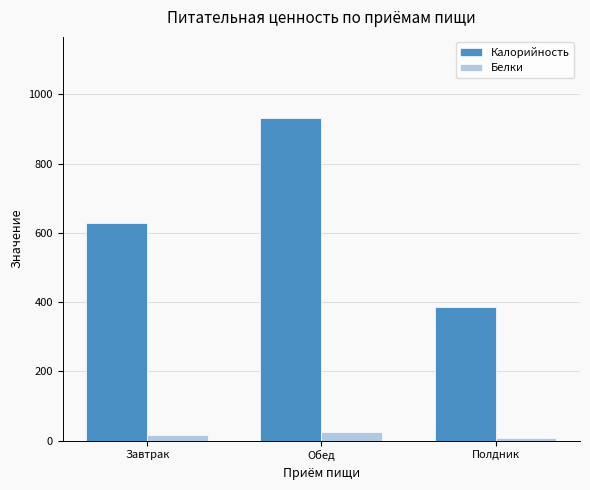

What is the sum of the Белки values at Завтрак and Полдник?

25.4